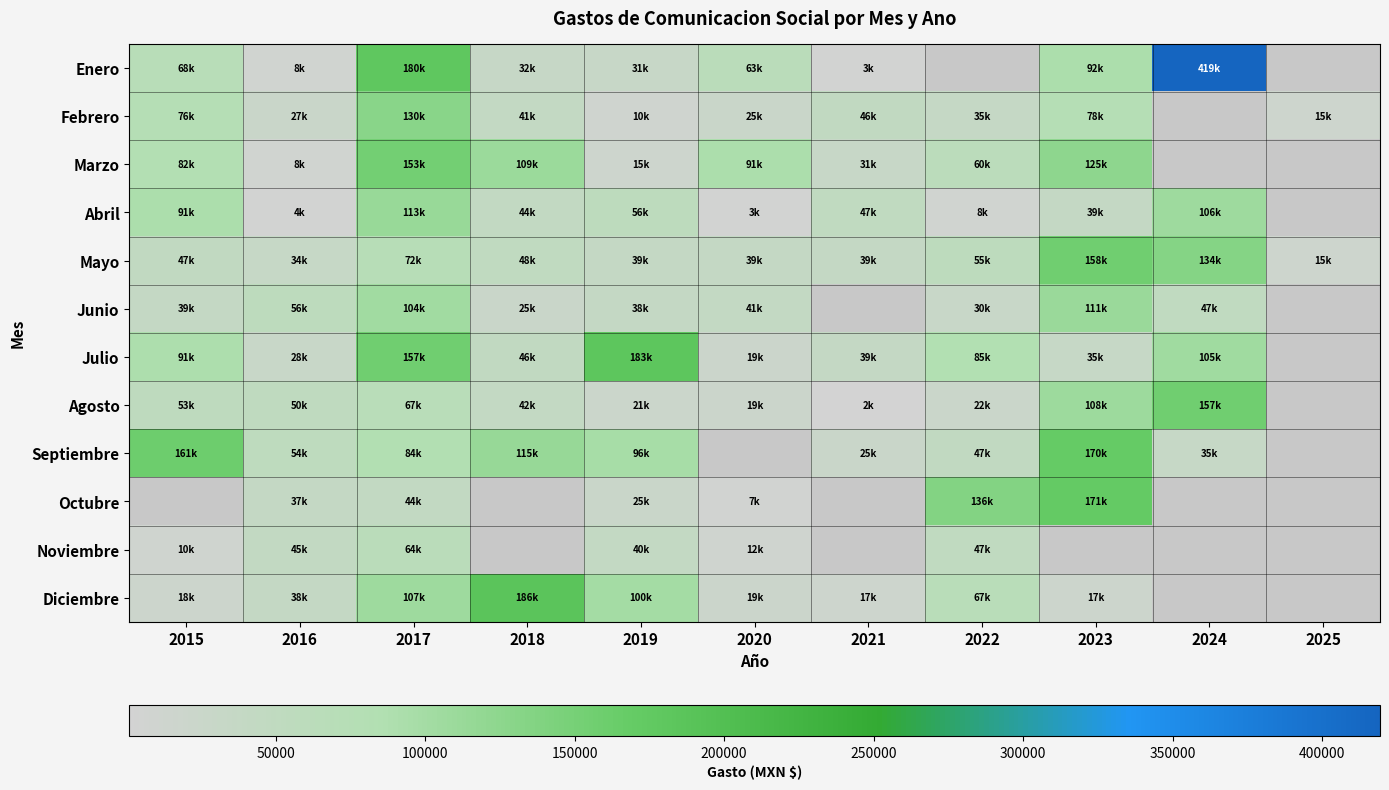

Count the number of categories in the chart.

11